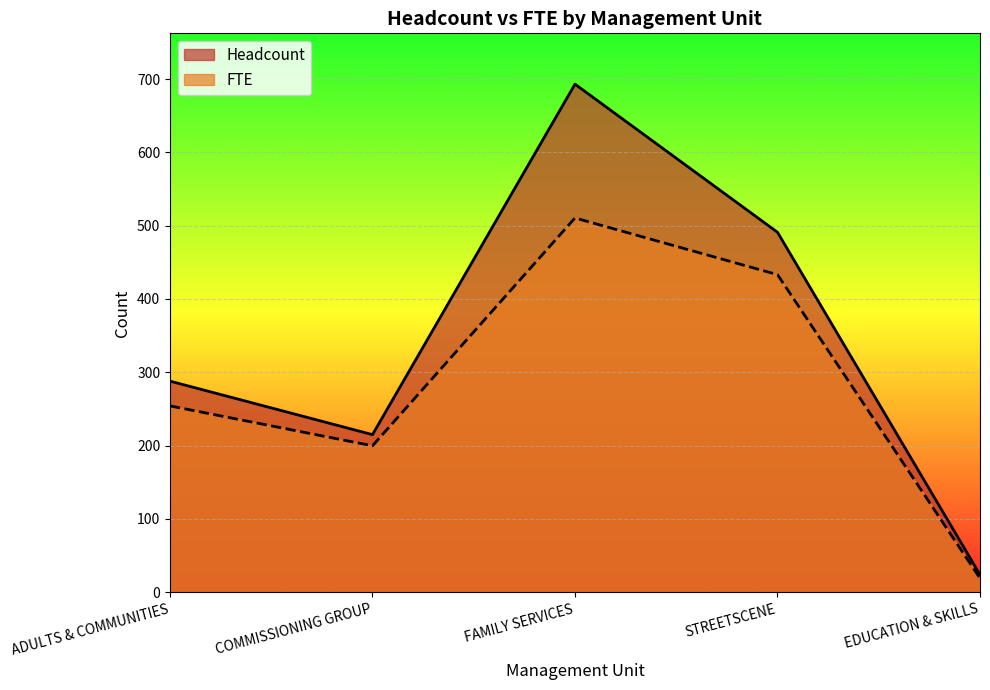

How many values in the FTE series are below 254?

2